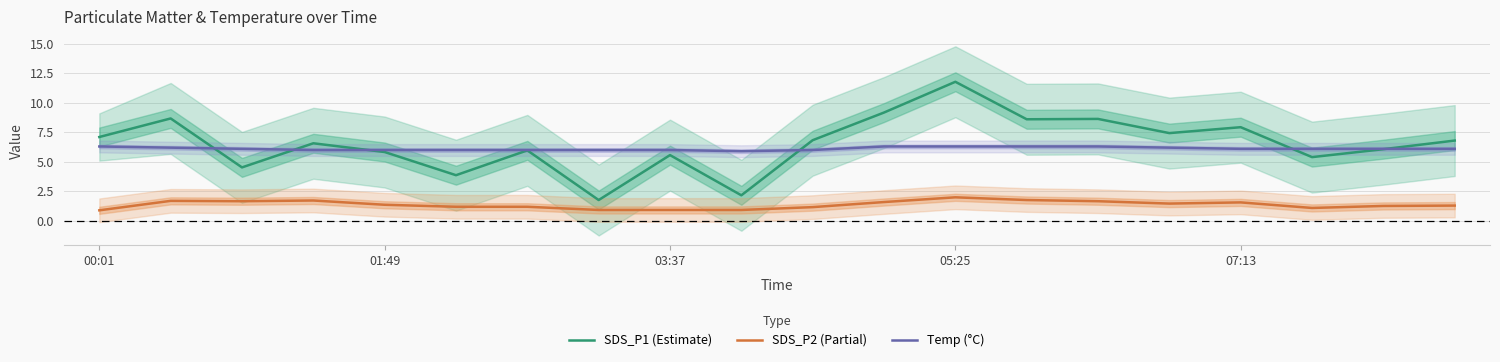

What is the difference between the highest and lowest values at 18?

4.8